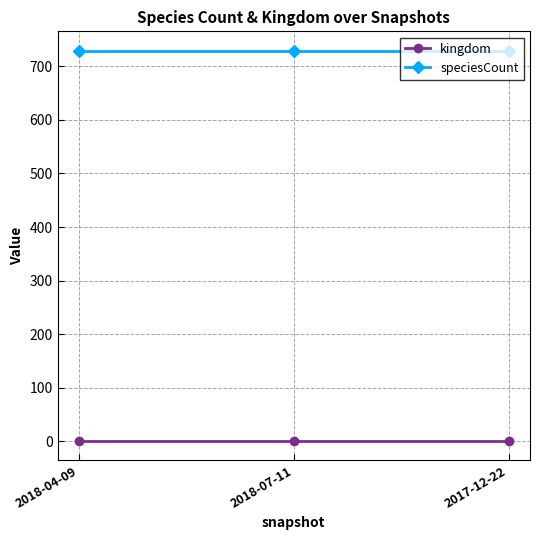

Reading left to right, list all the values displayed in this chart.

kingdom: 1	1	1
speciesCount: 729	729	729